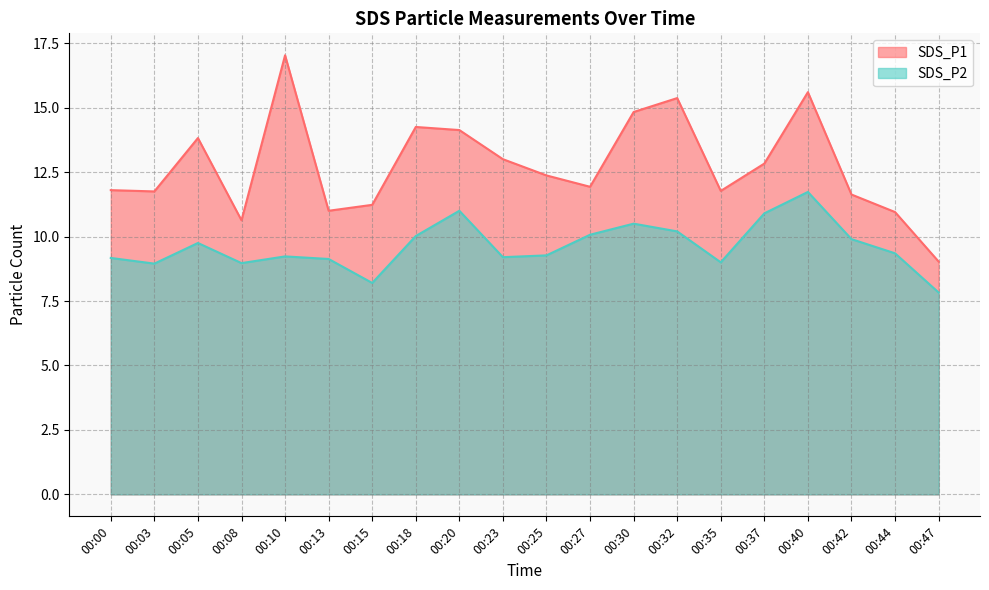

What are all the series names shown in the legend?

SDS_P1, SDS_P2